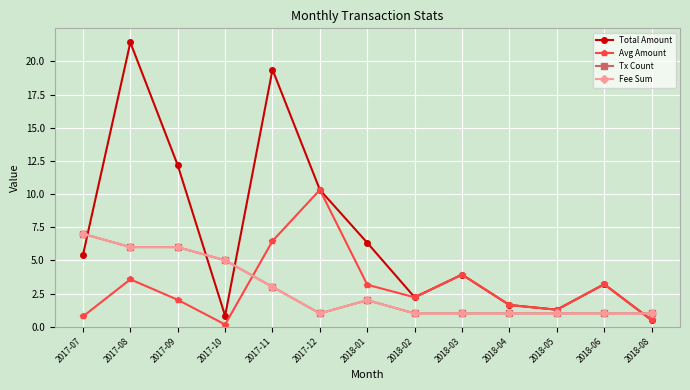

Rank the categories by Total Amount value from lowest to highest.

2018-08, 2017-10, 2018-05, 2018-04, 2018-02, 2018-06, 2018-03, 2017-07, 2018-01, 2017-12, 2017-09, 2017-11, 2017-08